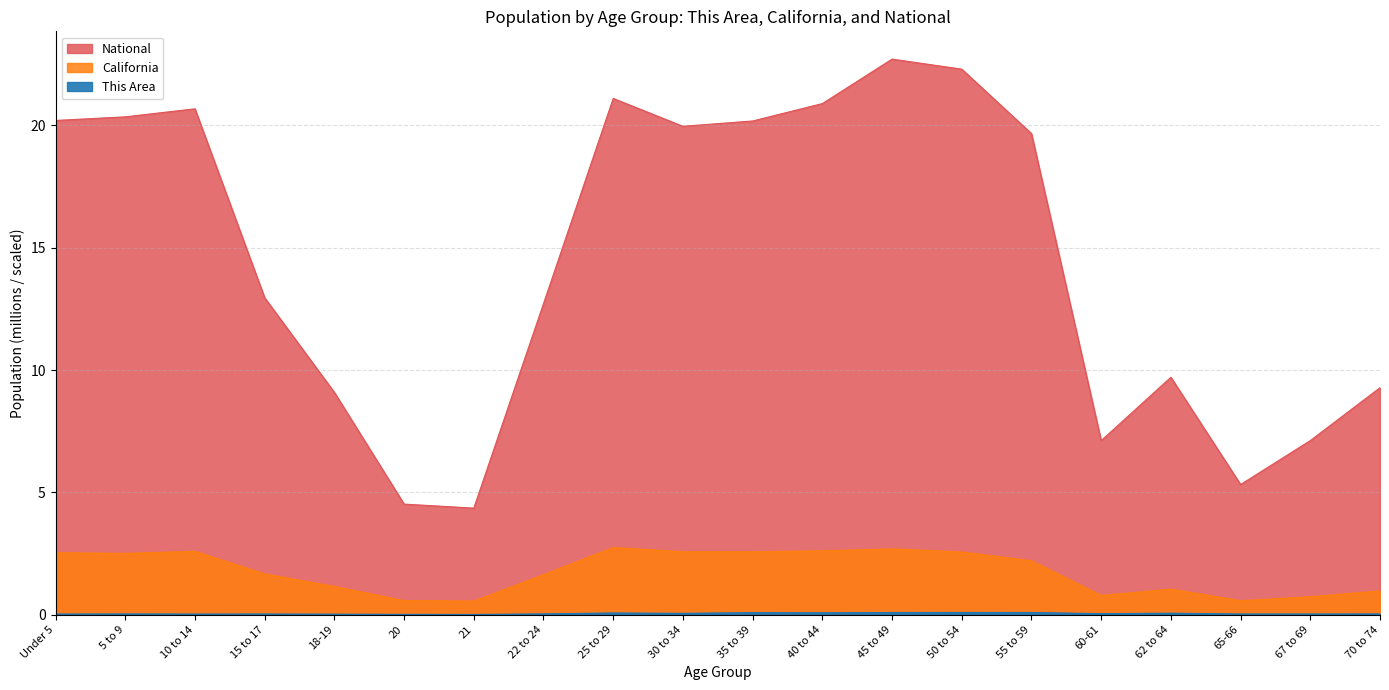

True or false: National and California cross at least once.

False